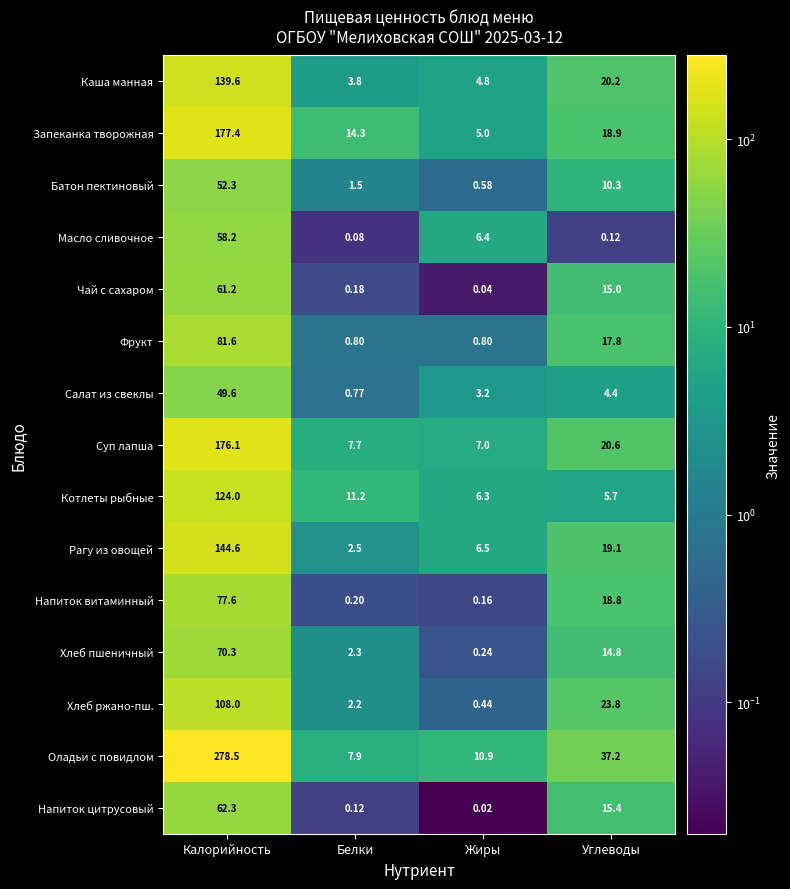

How many categories are shown in the chart?

4